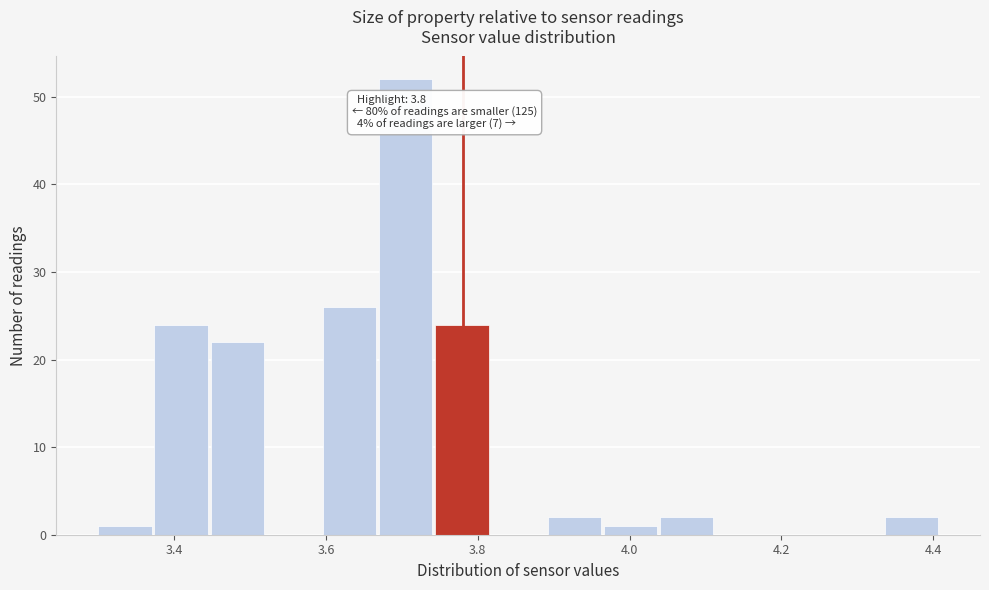

Read against the x-axis, roughly where is the centre of the tallest bar?

3.70